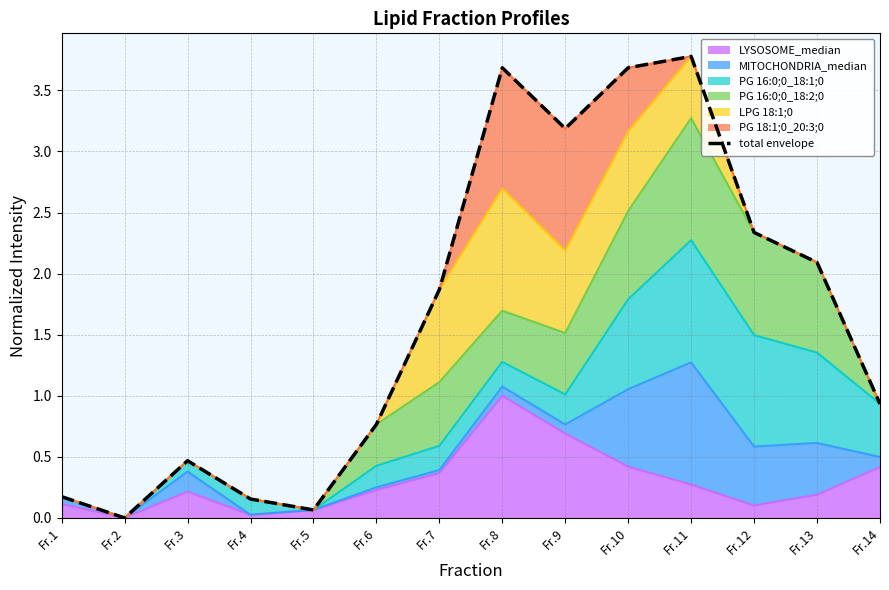

Reading left to right, what are all the values shown in this chart?

0.2	0.0	0.5	0.2	0.1	0.8	1.9	3.7	3.2	3.7	3.8	2.3	2.1	0.9